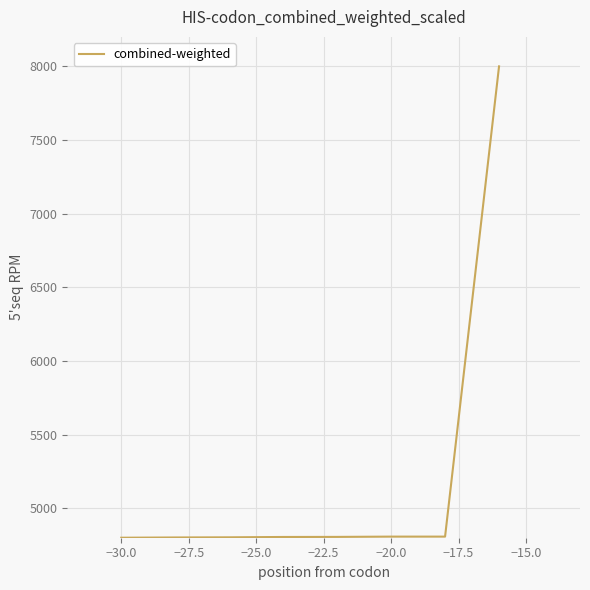

What is the difference between the maximum and minimum values?

3200.0